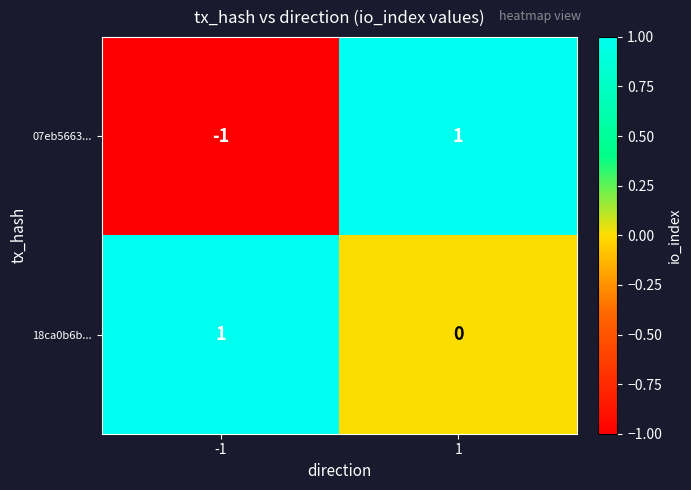

Which series has the largest total across all categories?

18ca0b6b...